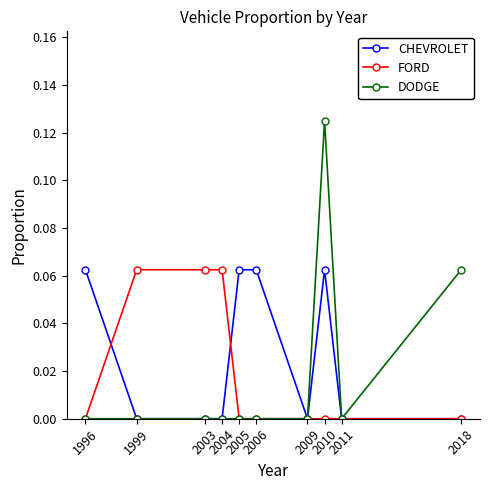

How many lines are shown in the chart?

3